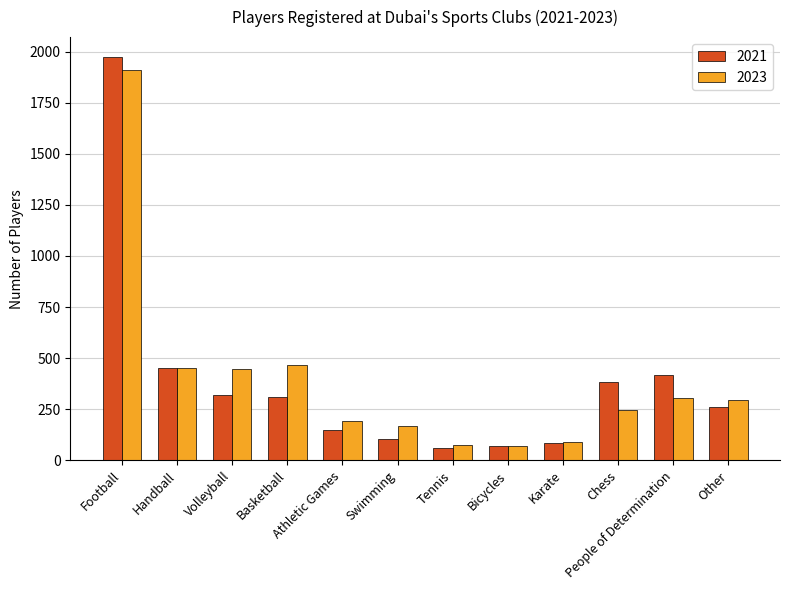

What is the value of the 2023 bar at the 2nd from the left?

450